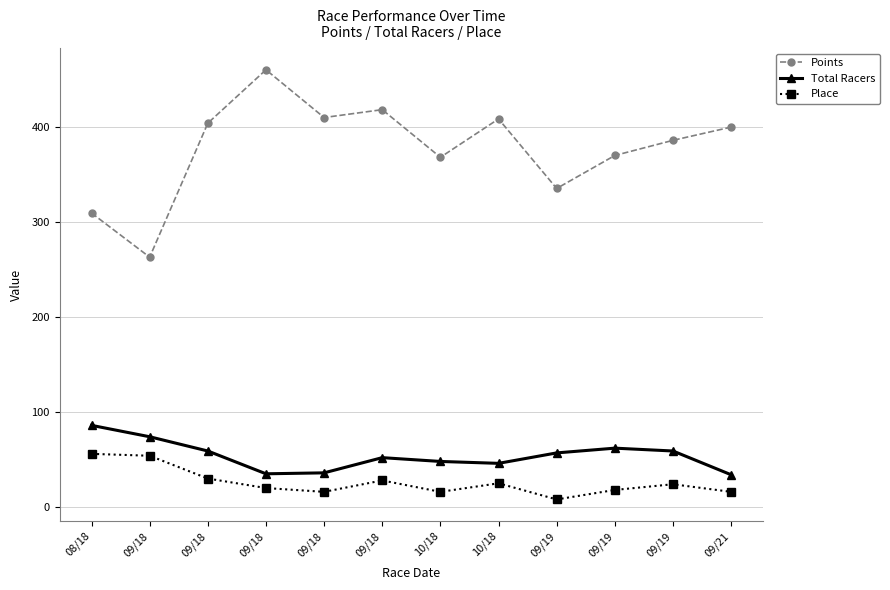

What are all the series names shown in the legend?

Points, Total Racers, Place